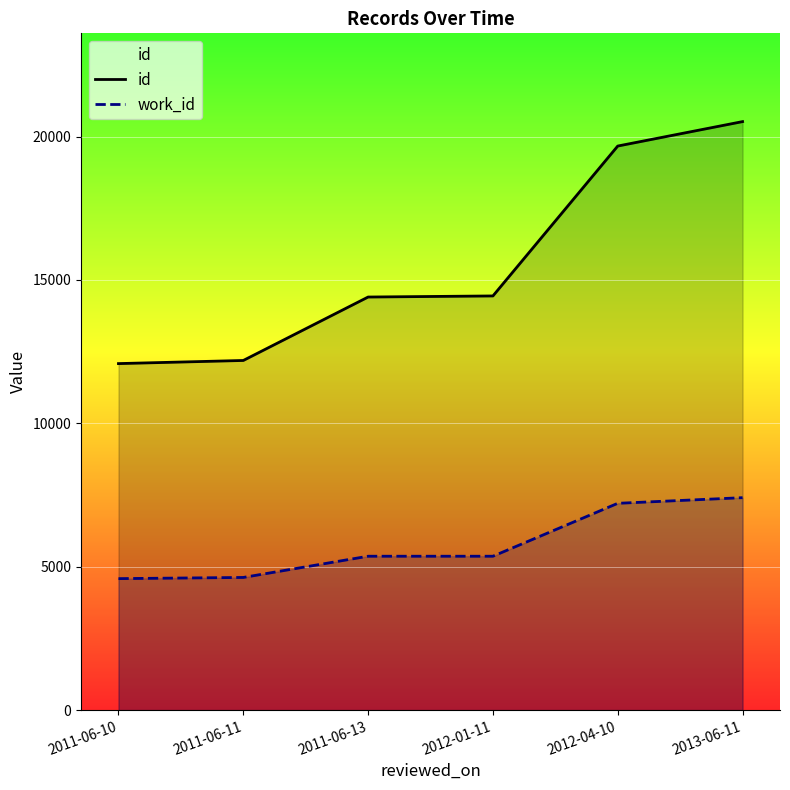

At which label does work_id reach its peak?

2013-06-11